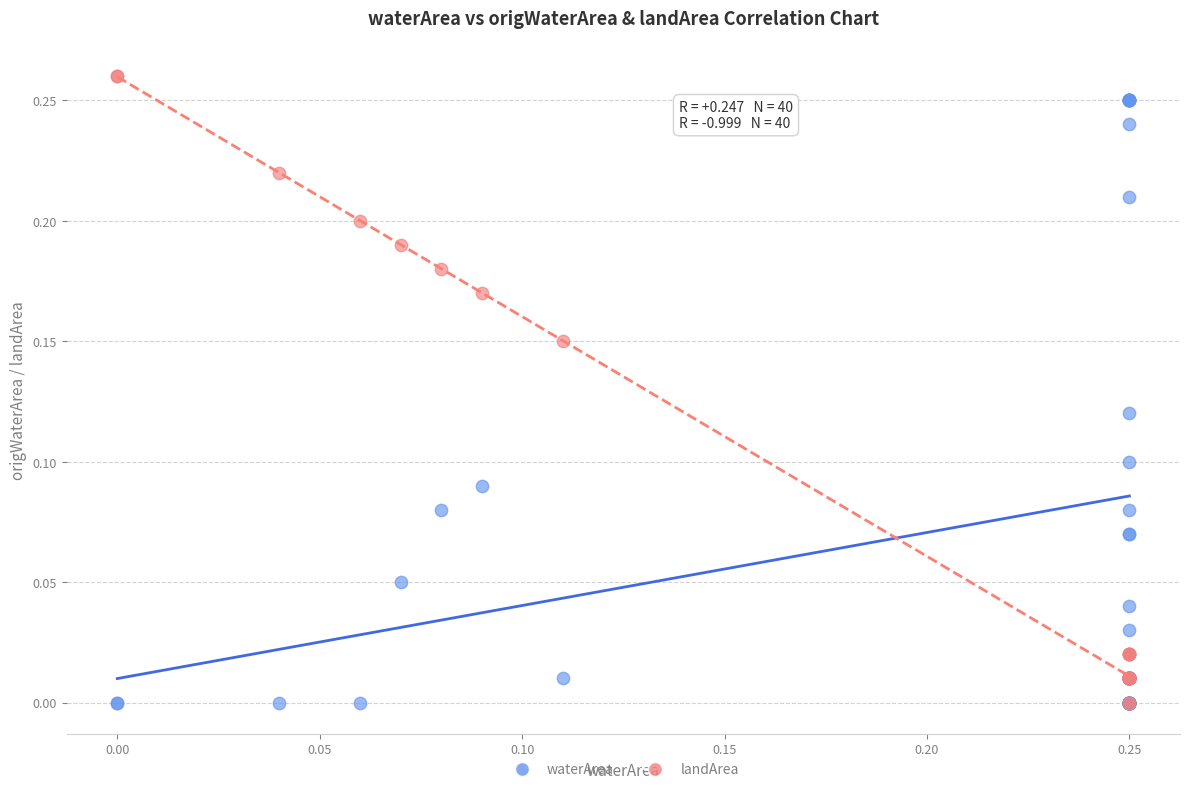

What are all the series names shown in the legend?

waterArea, landArea